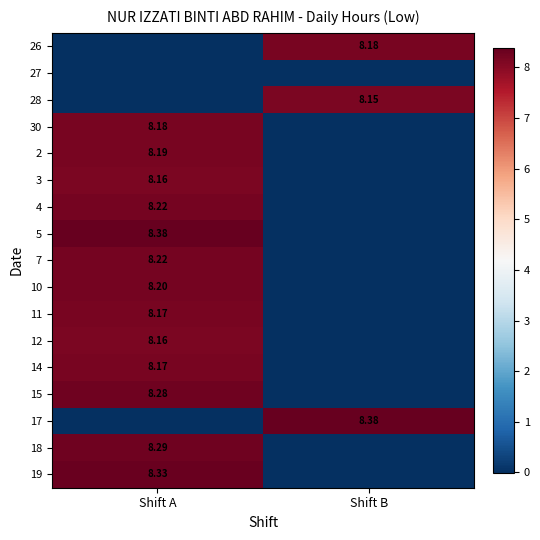

At which label does 4 first exceed 8?

Shift A